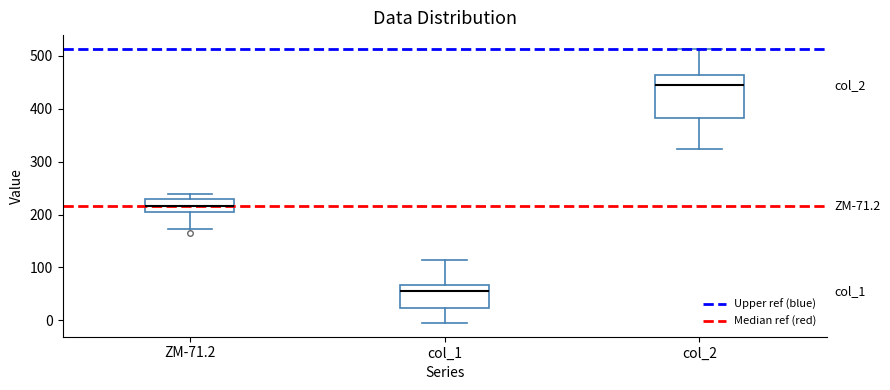

Which box's median line is the highest?

col_2